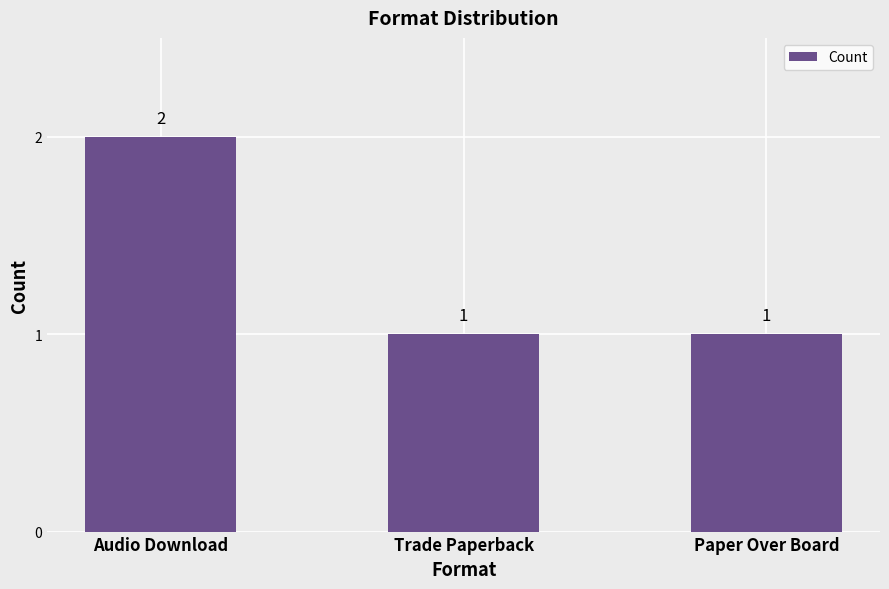

Reading right to left, transcribe all the data shown in this chart.

Paper Over Board=1	Trade Paperback=1	Audio Download=2